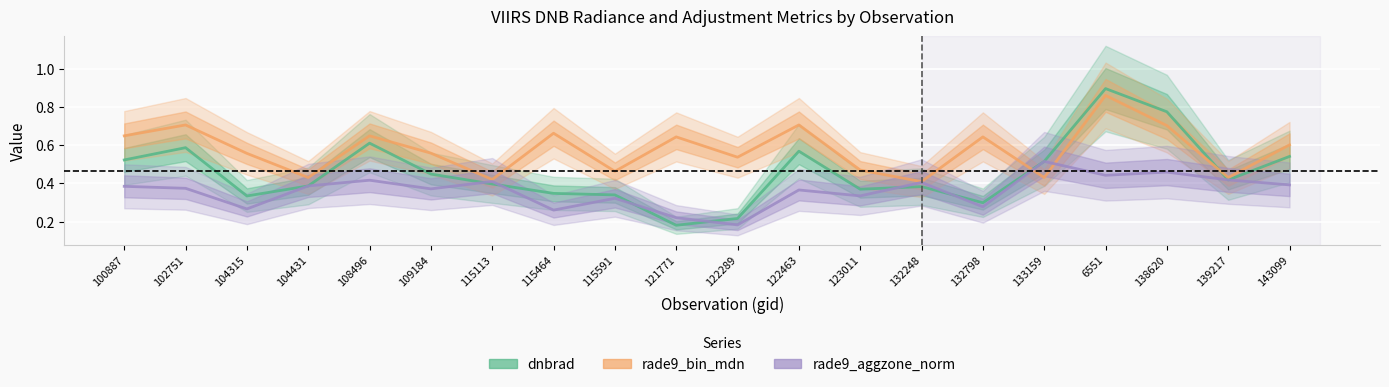

What is the label of the 18th point from the left?

138620